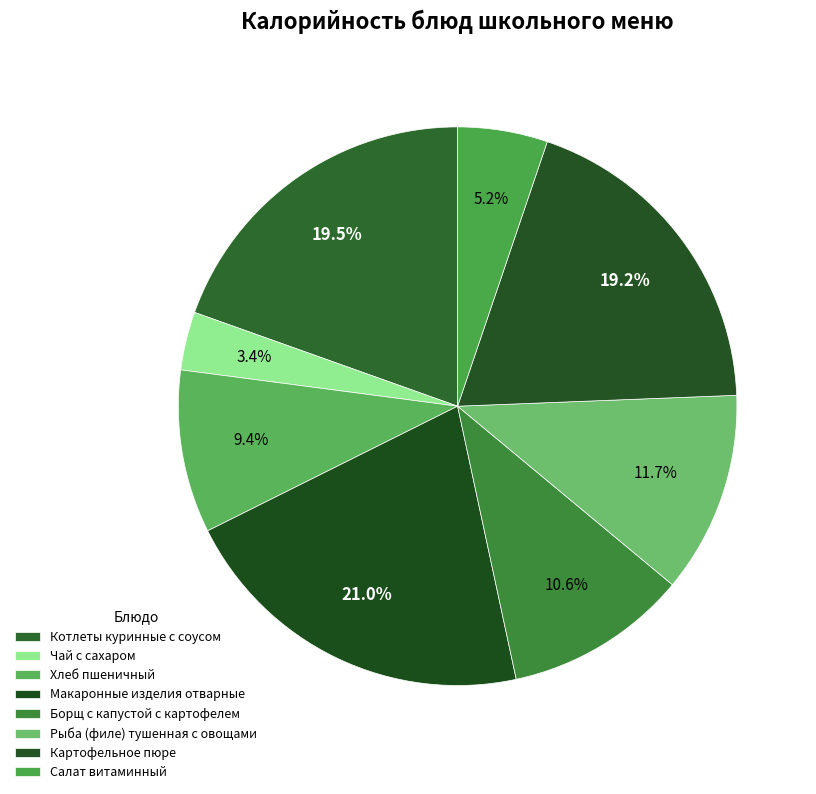

How many slices are in this pie chart?

8